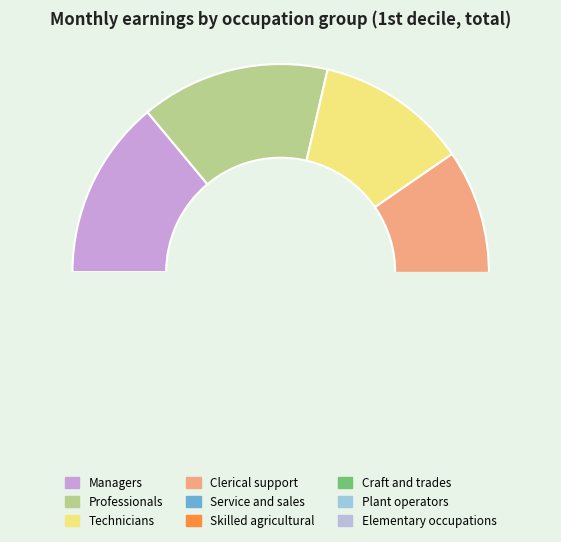

To the nearest percent, what is the average slice percentage?

11%